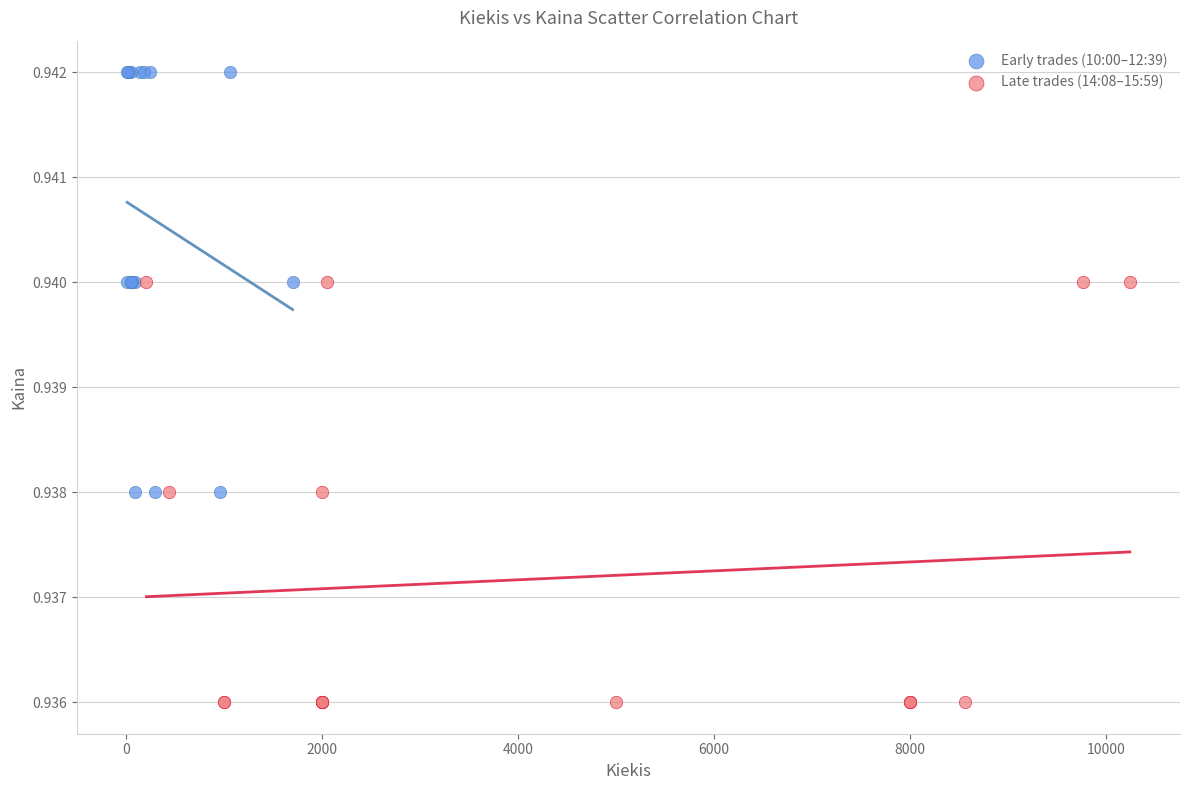

Which series contains the lowest Y value?

Late trades (14:08–15:59)